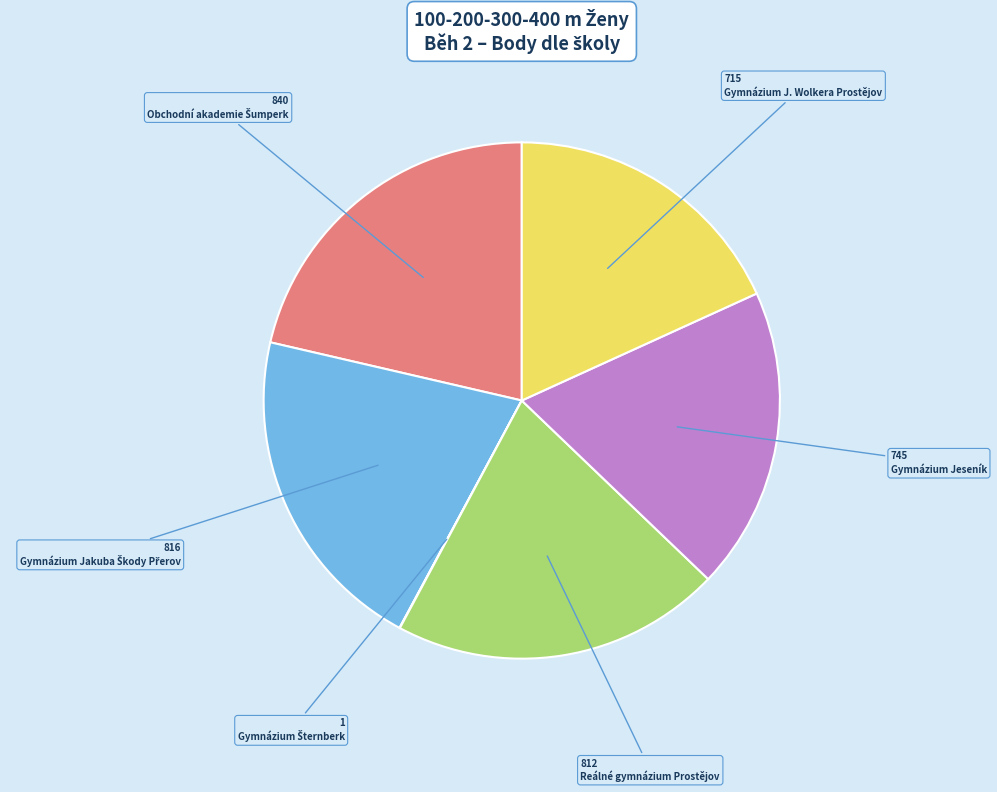

What is the ratio of the value at Reálné gymnázium Prostějov to the value at Gymnázium Jeseník?

1.1